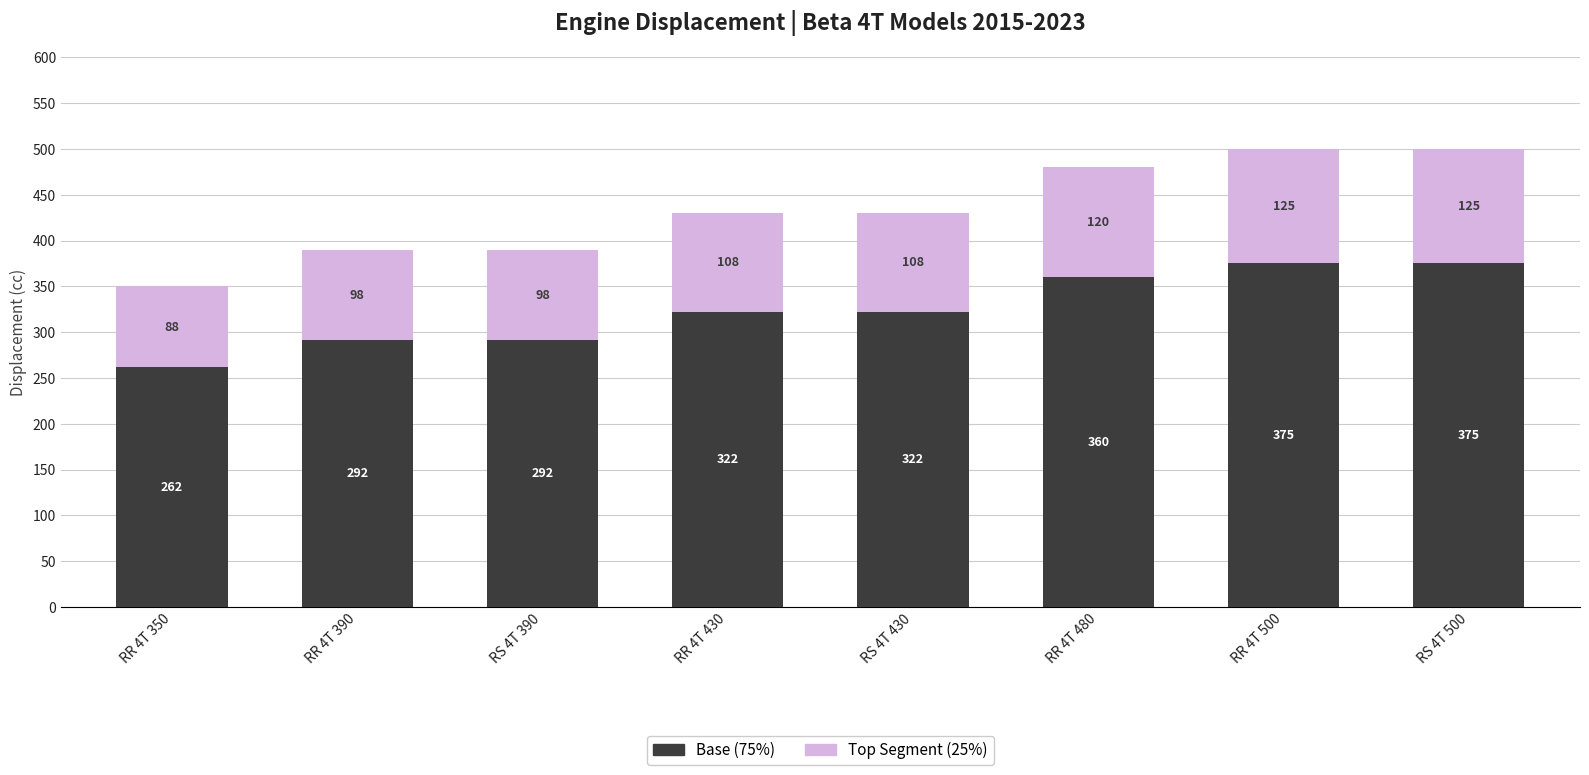

How many data points does each series have?

8